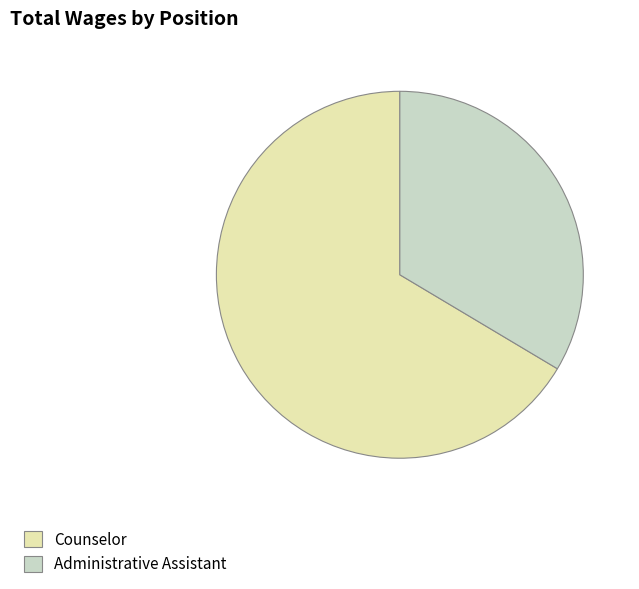

Does Counselor represent more than half of the total?

Yes